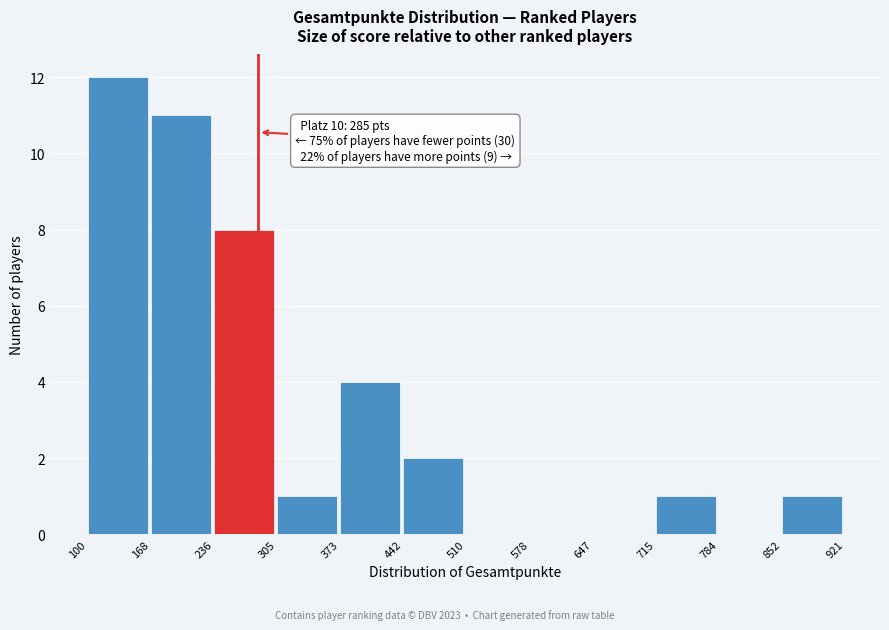

Which range on the x-axis has the tallest bar?

100 to 168